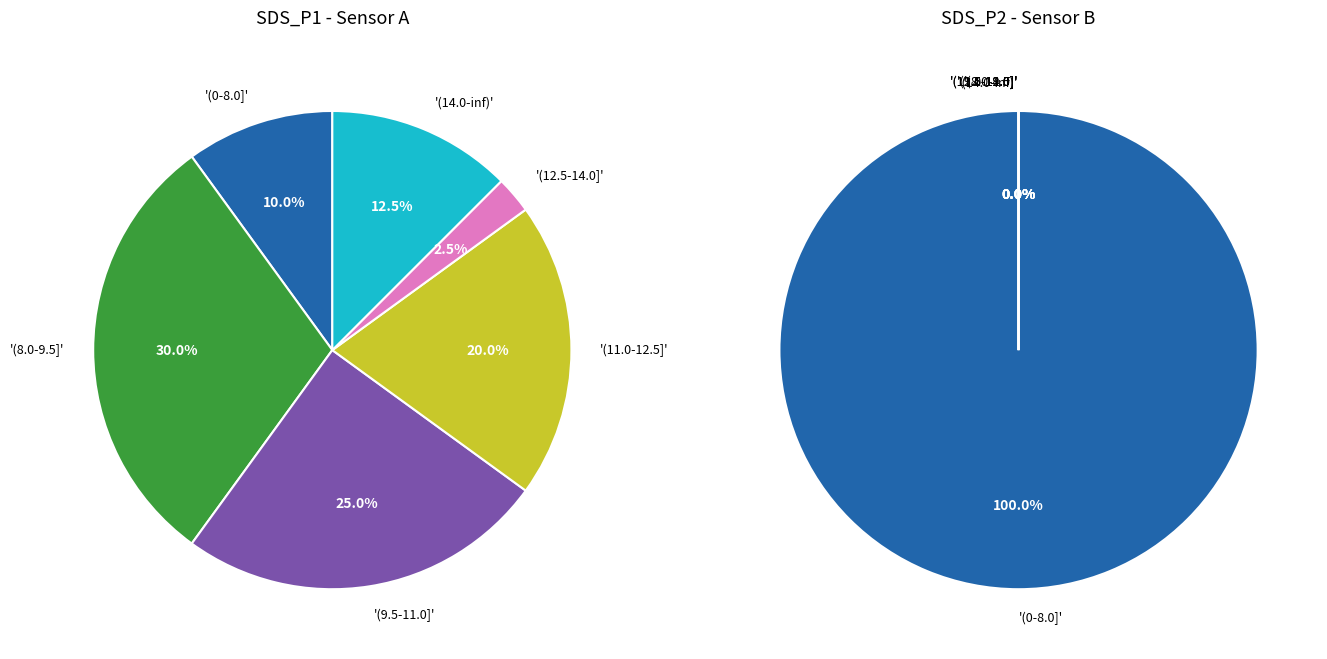

To the nearest percent, what percentage of the pie is 4?

2%